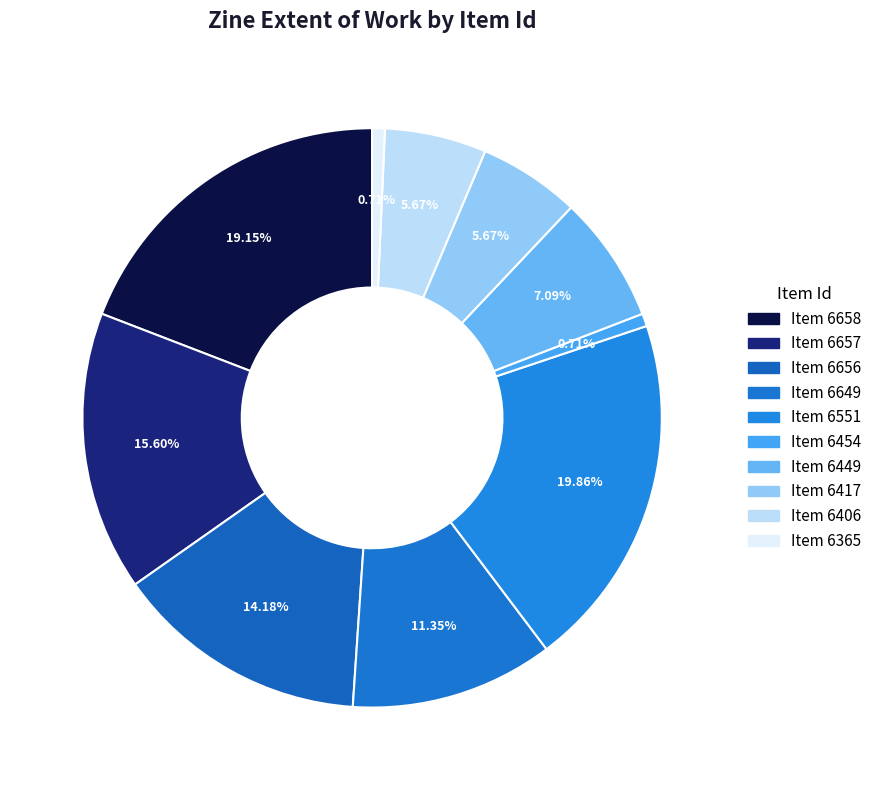

How many slices are in this pie chart?

10